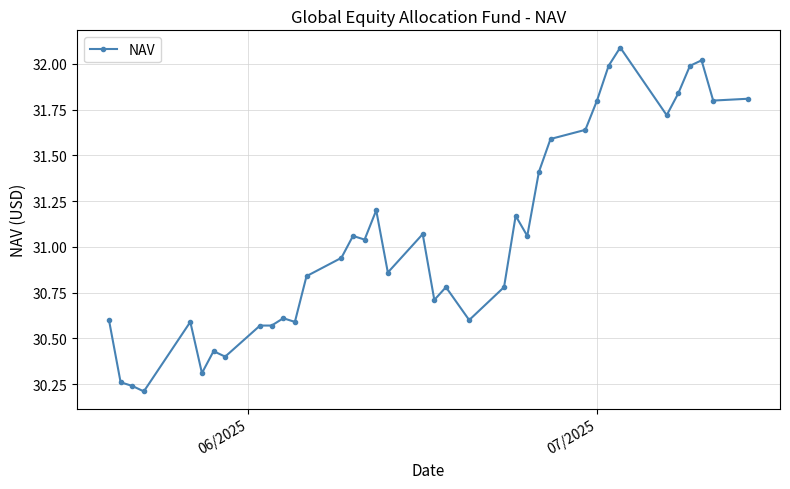

What is the difference between the maximum and minimum values?

1.9